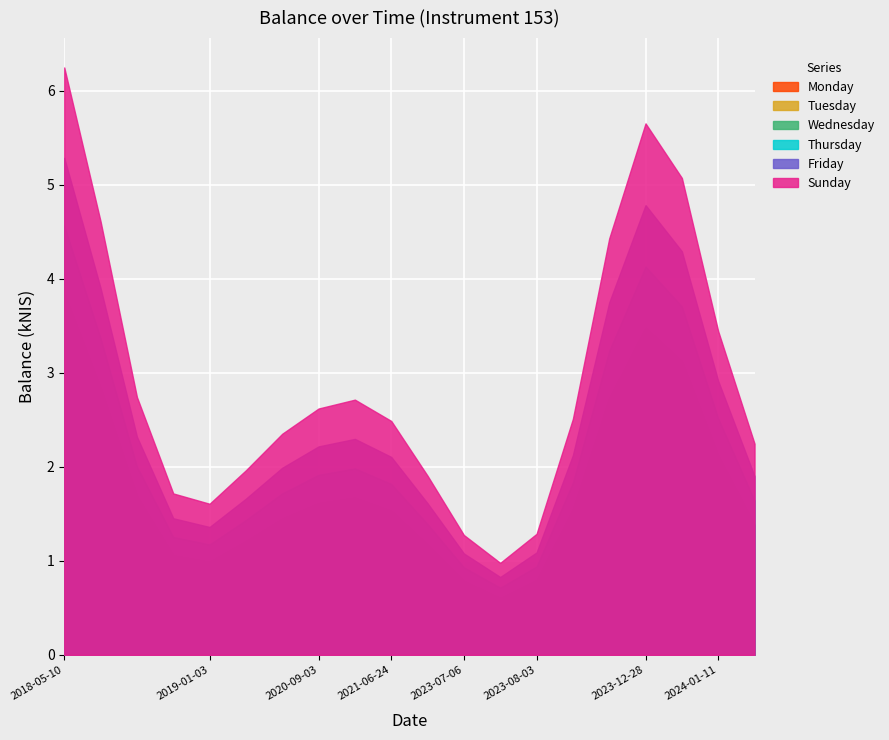

What is the label of the 16th point from the left?

2023-09-07